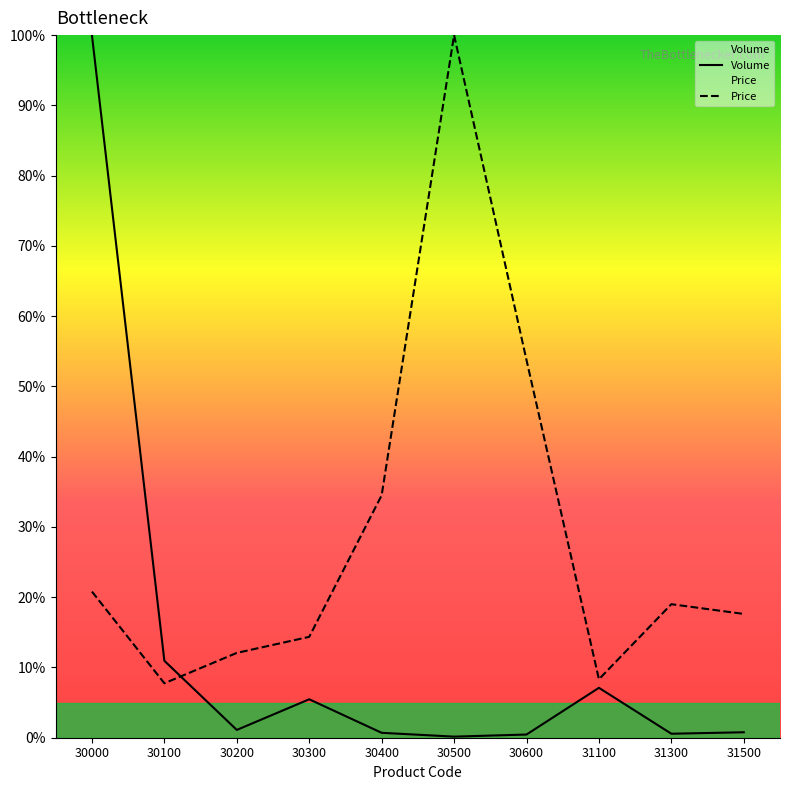

What is the sum of all Volume values?

127.3